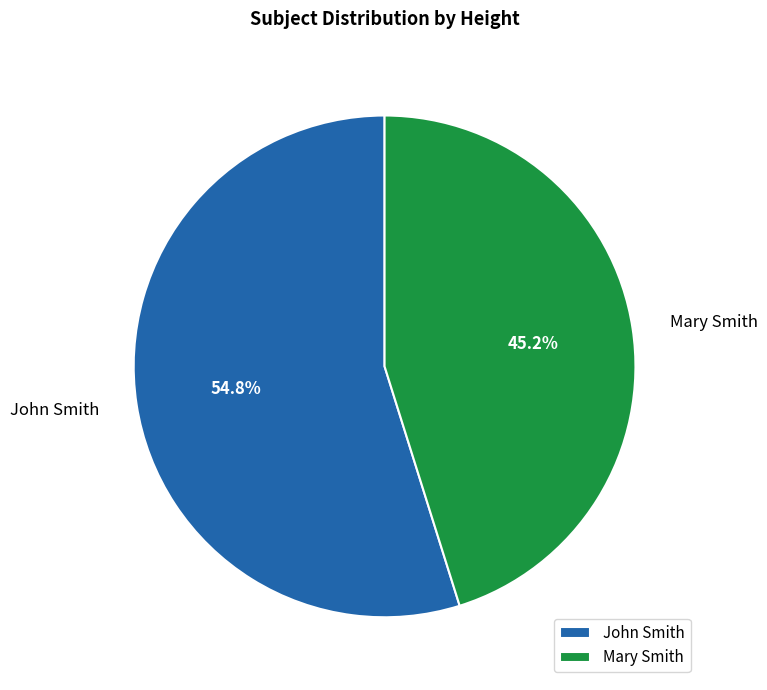

Is Mary Smith the majority of the pie?

No